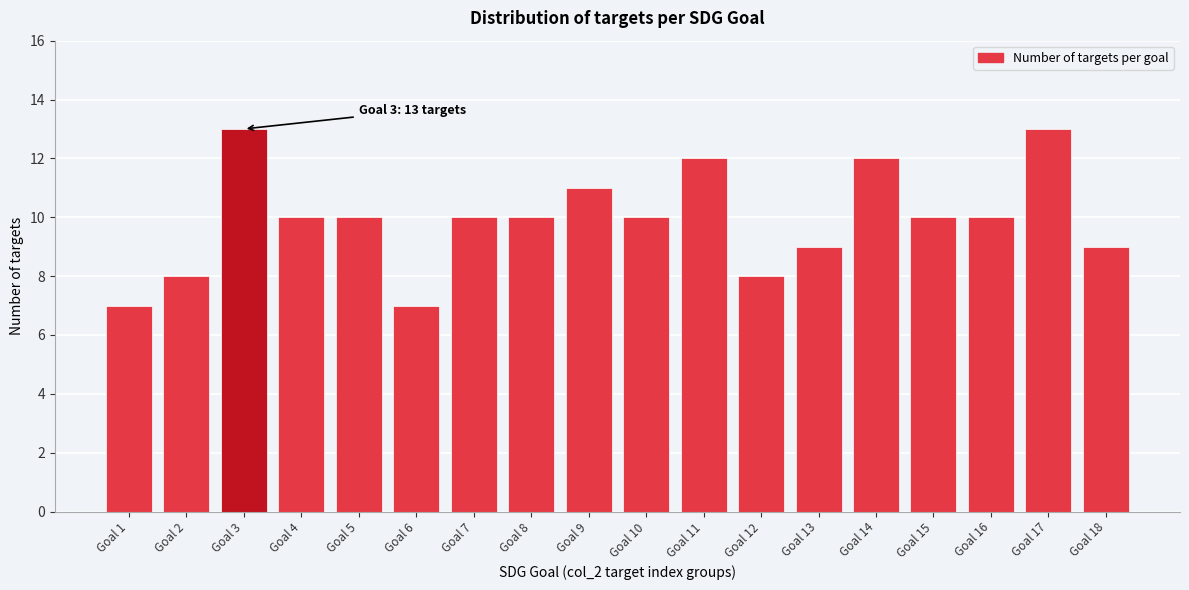

Reading left to right, extract all data points from this chart.

7	8	13	10	10	7	10	10	11	10	12	8	9	12	10	10	13	9